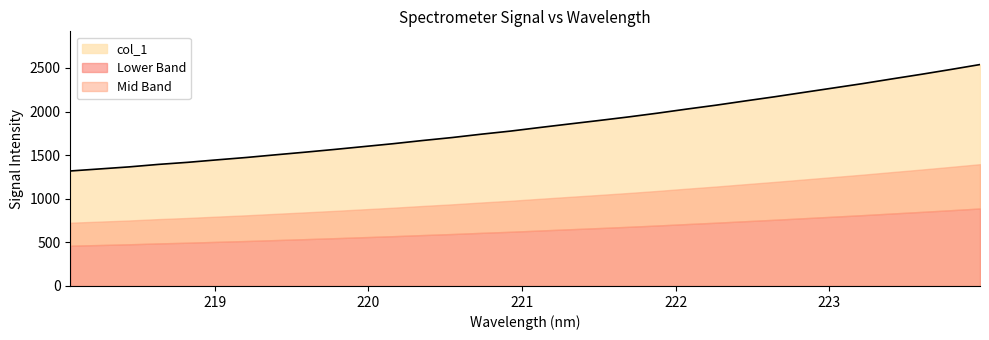

What is the difference between the maximum and minimum values?

1220.2